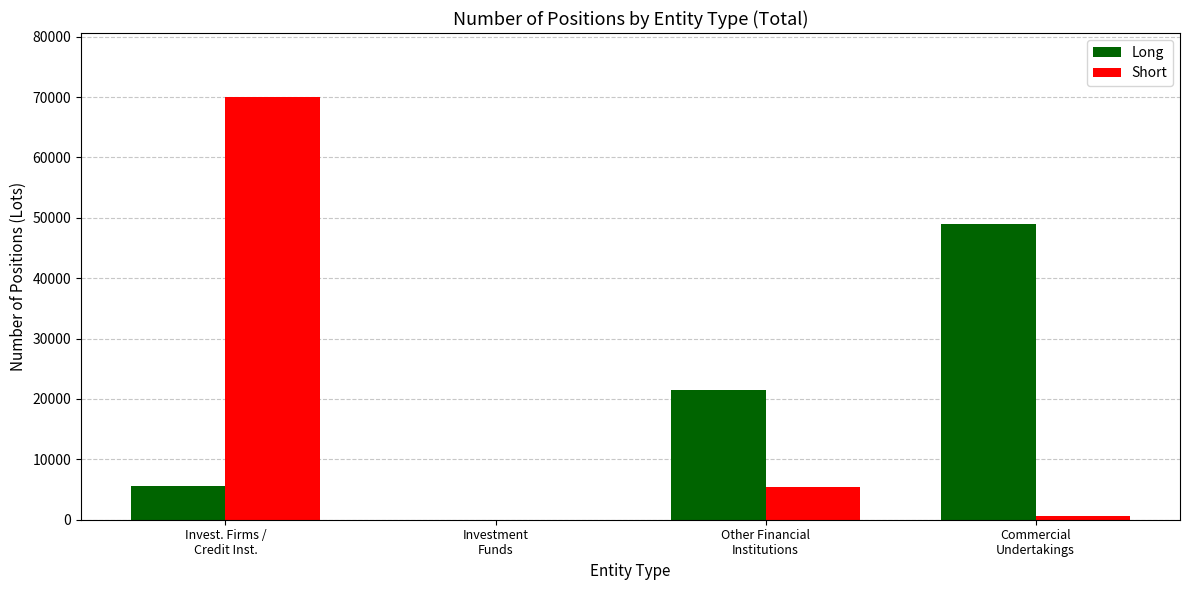

What is the spread (max minus min) of values at Other Financial
Institutions?

16137